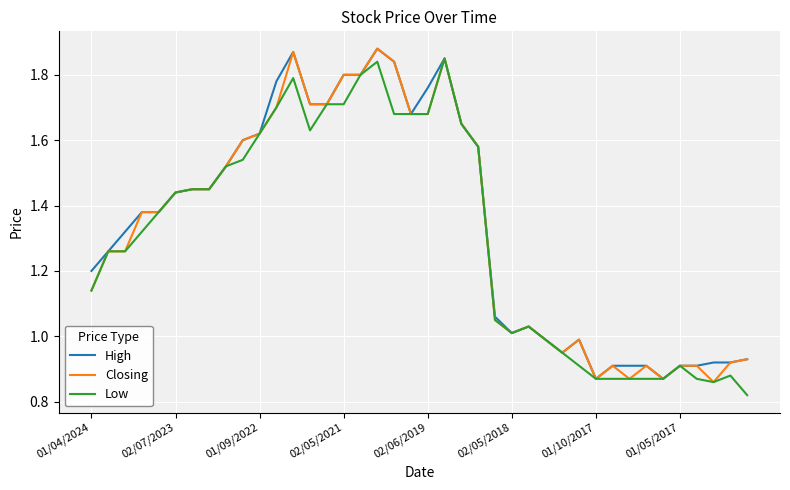

What are all the series names shown in the legend?

High, Closing, Low